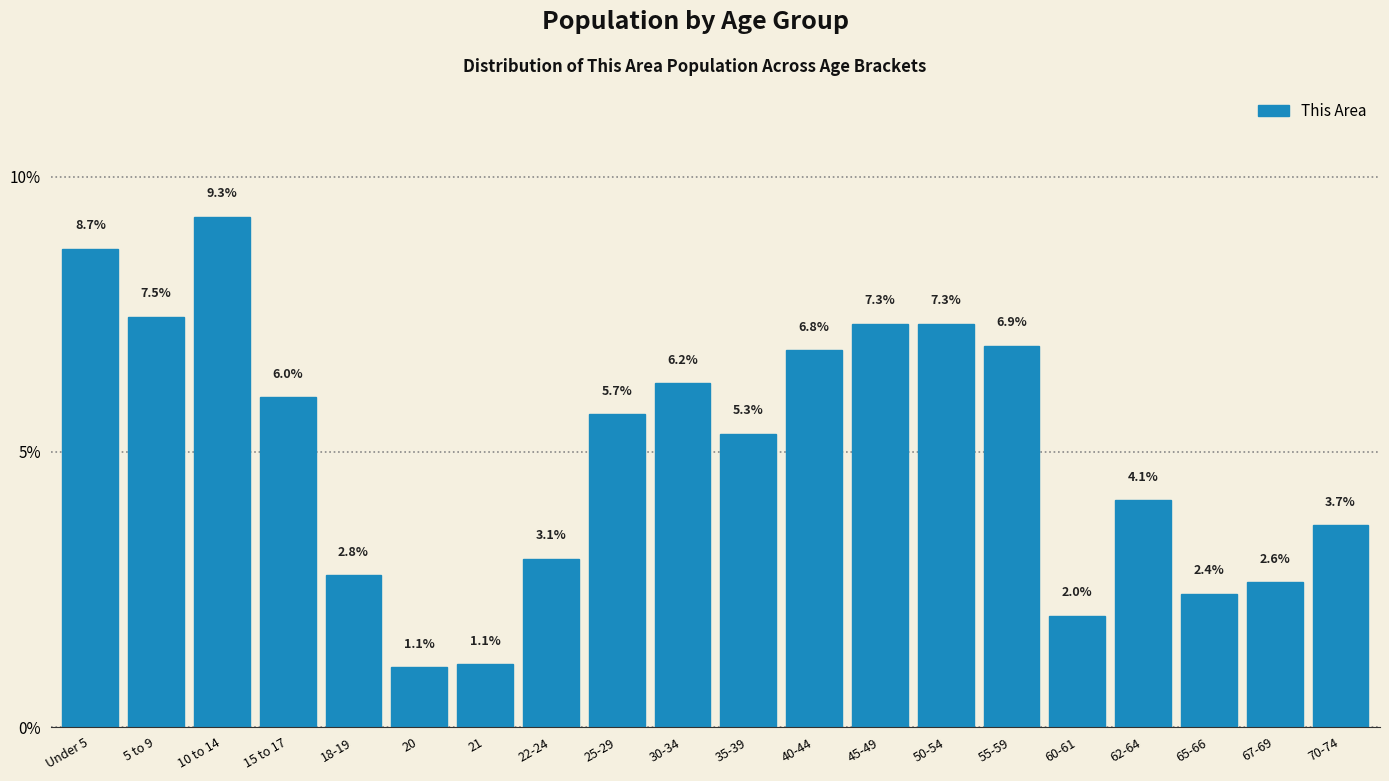

Reading left to right, list all the values displayed in this chart.

Under 5=8.7	5 to 9=7.5	10 to 14=9.3	15 to 17=6.0	18-19=2.8	20=1.1	21=1.1	22-24=3.1	25-29=5.7	30-34=6.2	35-39=5.3	40-44=6.8	45-49=7.3	50-54=7.3	55-59=6.9	60-61=2.0	62-64=4.1	65-66=2.4	67-69=2.6	70-74=3.7